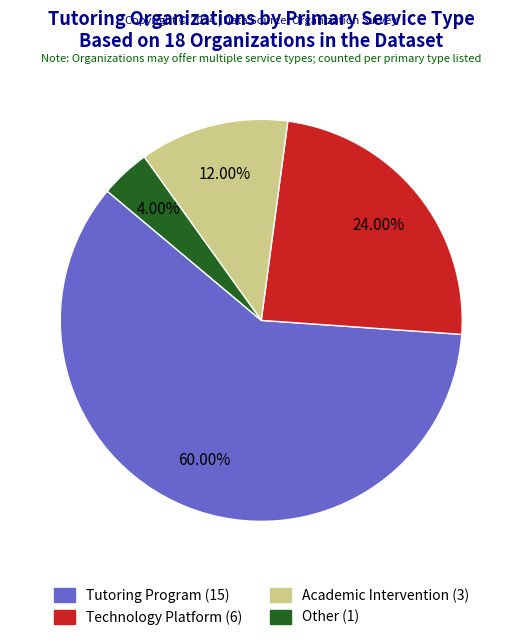

Is there a majority slice in this chart?

Yes